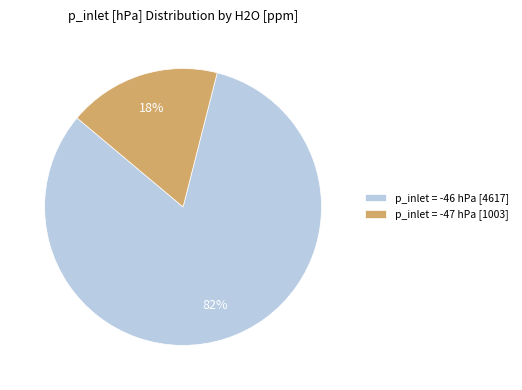

How many slices are in this pie chart?

2